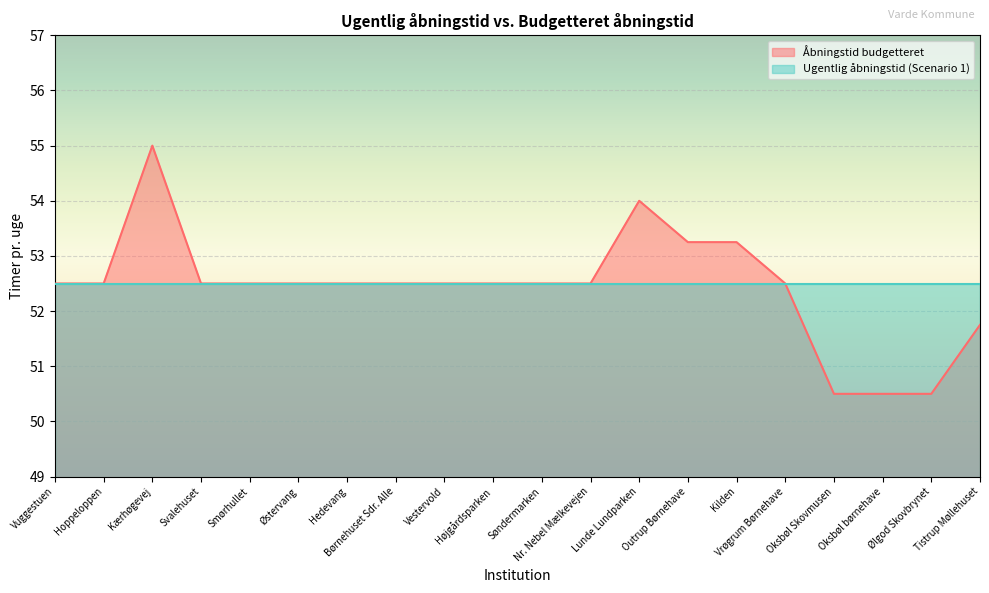

Between Svalehuset and Tistrup Møllehuset, which is larger?

Svalehuset